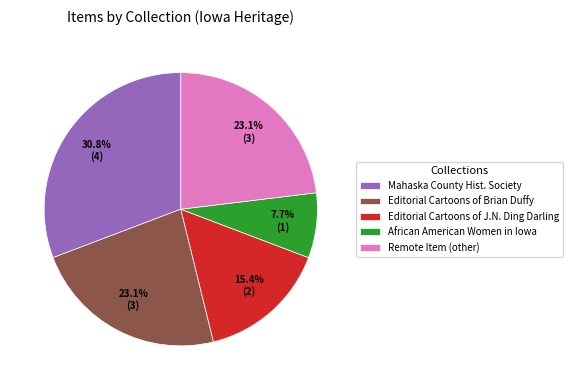

How many segments does this pie chart have?

5